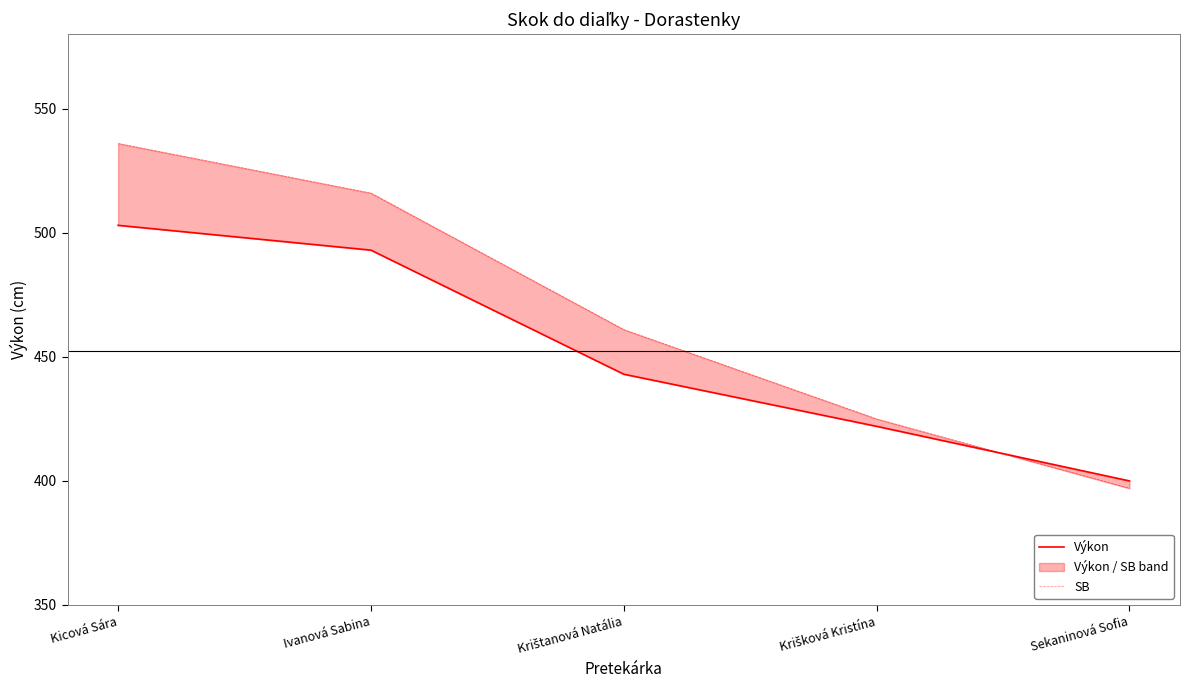

Where does the SB series first go above 461?

Kicová Sára